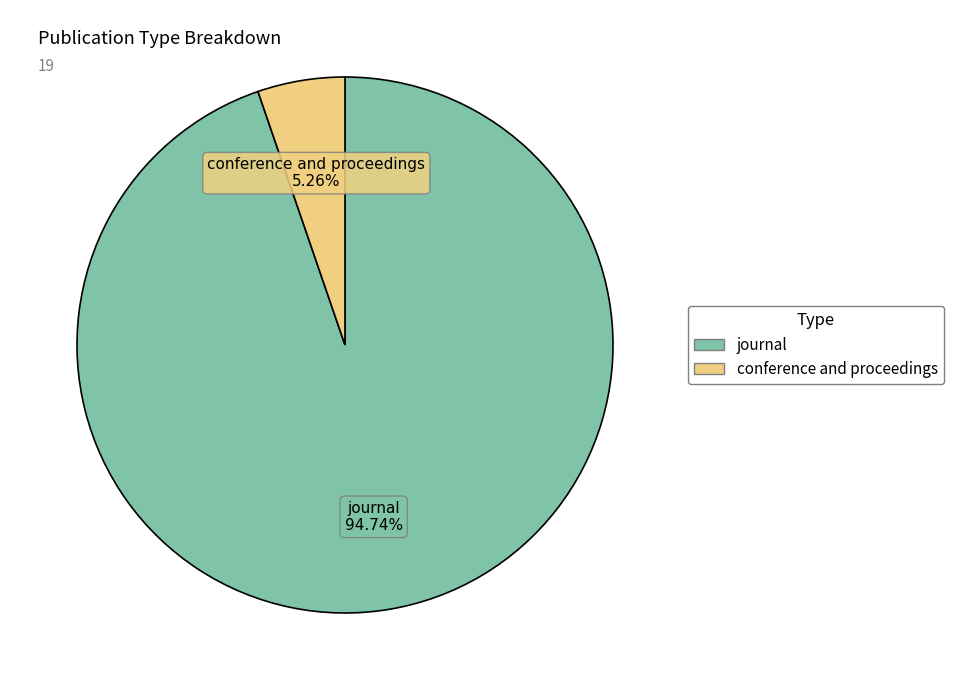

How much of the chart is everything except conference and proceedings?

94.7%